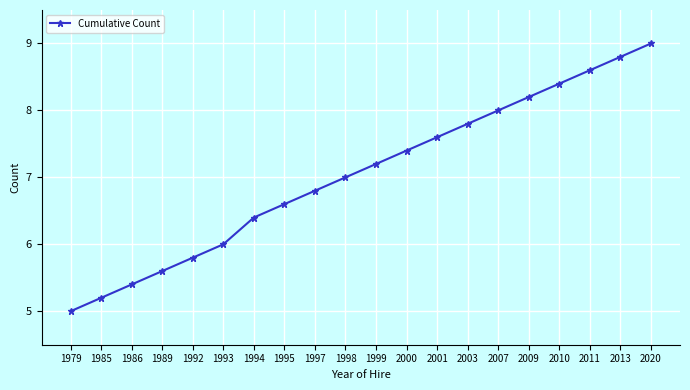

Which has a higher value, 1997 or 2000?

2000